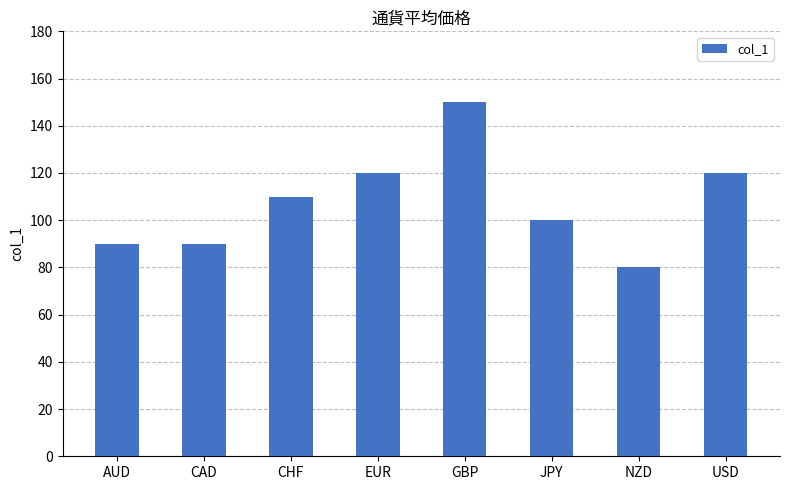

True or false: the data shows 120 at USD.

True